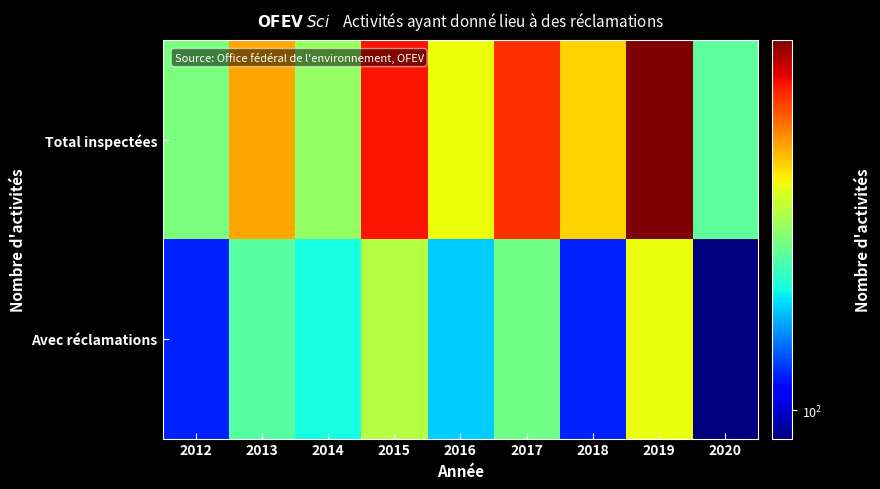

At how many categories does at least one series exceed 92?

9